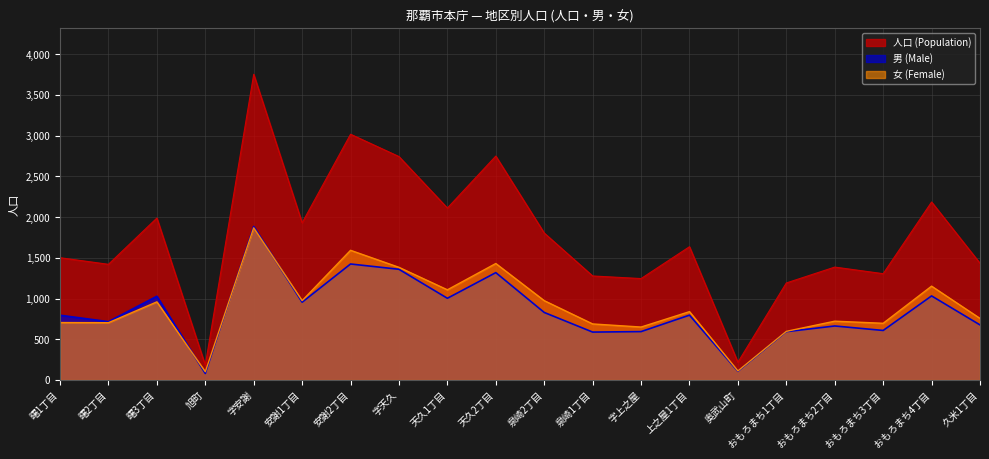

Which series has the largest total across all categories?

人口 (Population)